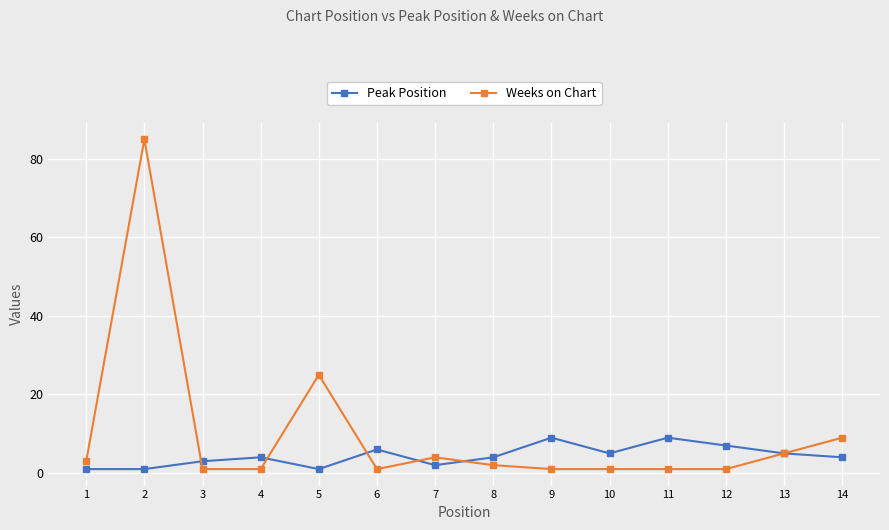

At 11, list the series in order from largest to smallest.

Peak Position, Weeks on Chart